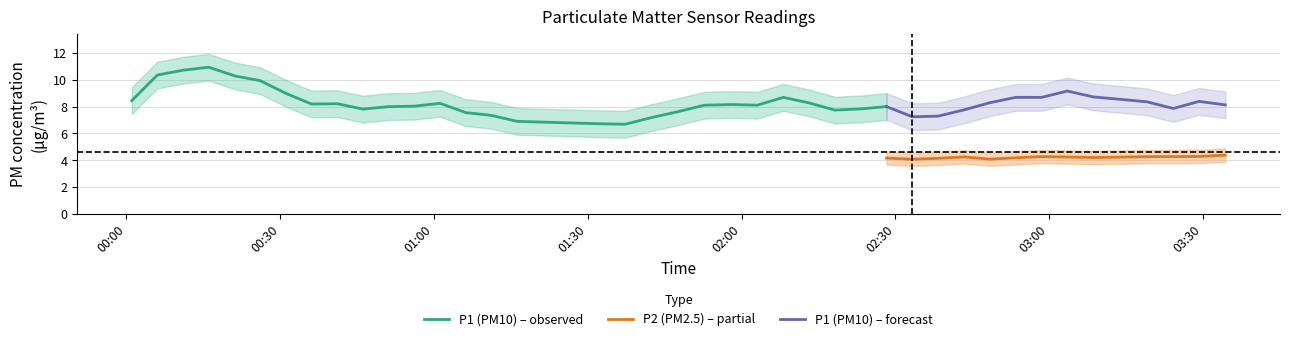

True or false: P2 (PM2.5) – partial and P1 (PM10) – forecast intersect in this chart.

False